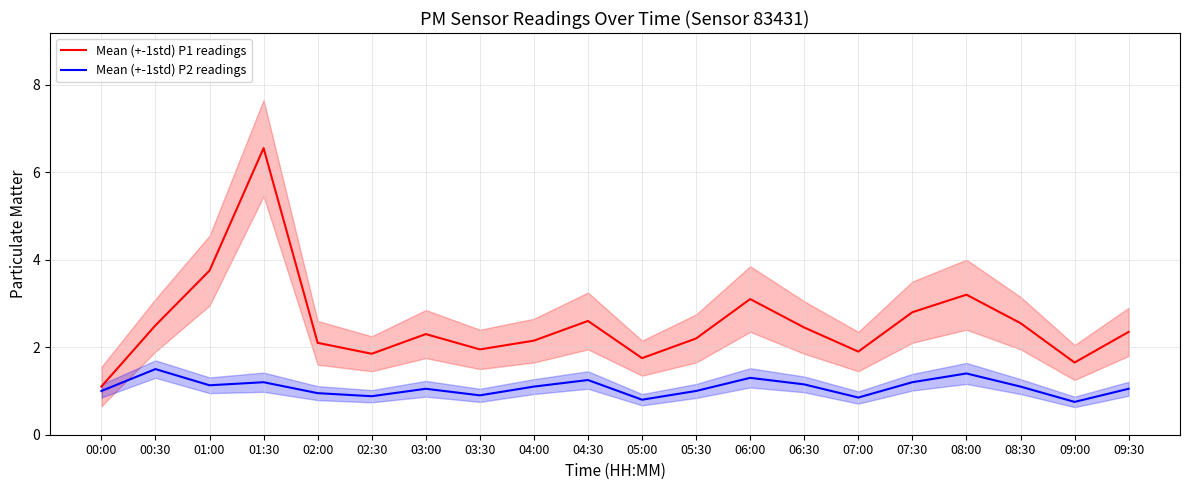

Reading left to right, extract all data points from this chart.

Mean (+-1std) P1 readings: 1.1	2.5	3.8	6.5	2.1	1.9	2.3	1.9	2.1	2.6	1.8	2.2	3.1	2.5	1.9	2.8	3.2	2.5	1.6	2.4
Mean (+-1std) P2 readings: 1.0	1.5	1.1	1.2	0.9	0.9	1.1	0.9	1.1	1.2	0.8	1.0	1.3	1.1	0.8	1.2	1.4	1.1	0.8	1.1